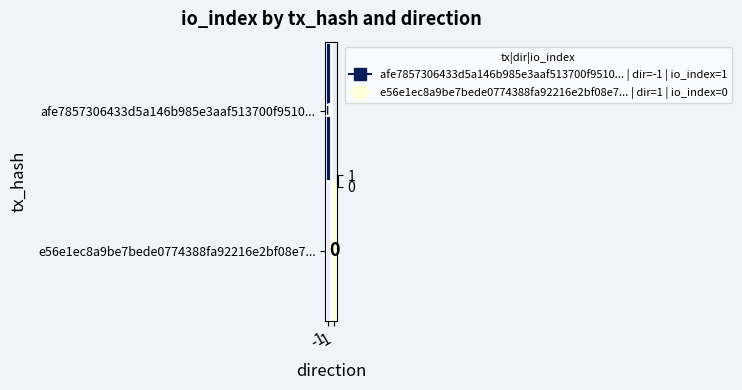

At which category does the chart reach its peak across all series?

-1